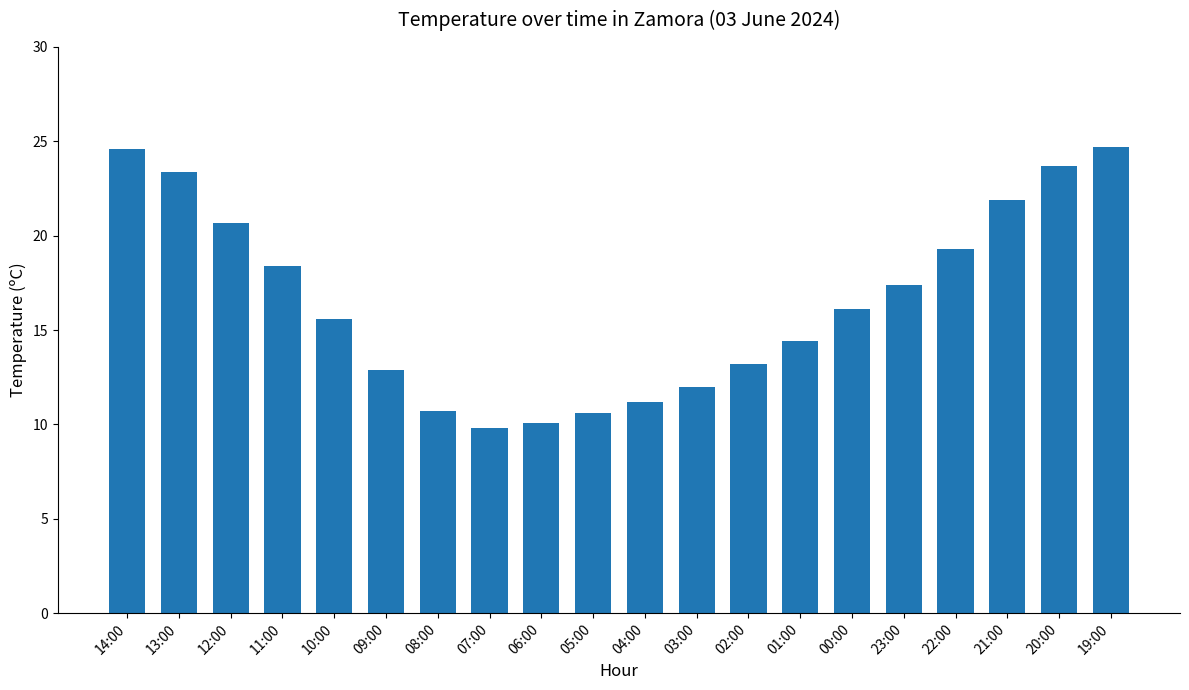

True or false: the data shows 16.1 at 00:00.

True